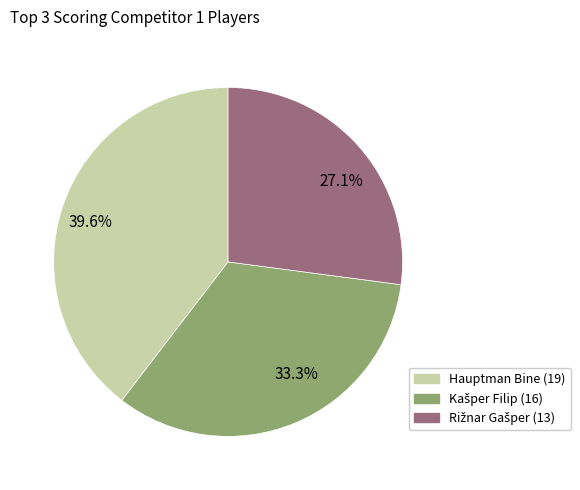

Approximately how many times larger is the value at 33.3% compared to 39.6%?

0.8